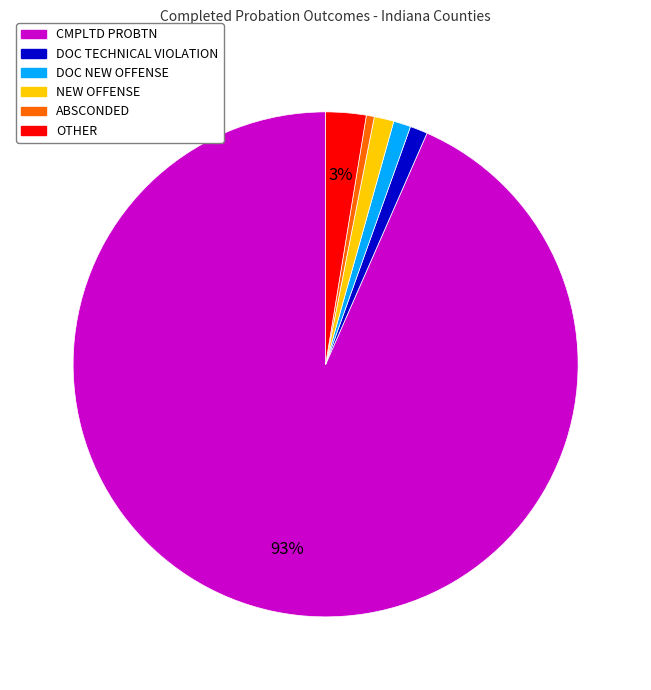

Do OTHER and DOC NEW OFFENSE together represent more than half of the pie?

No